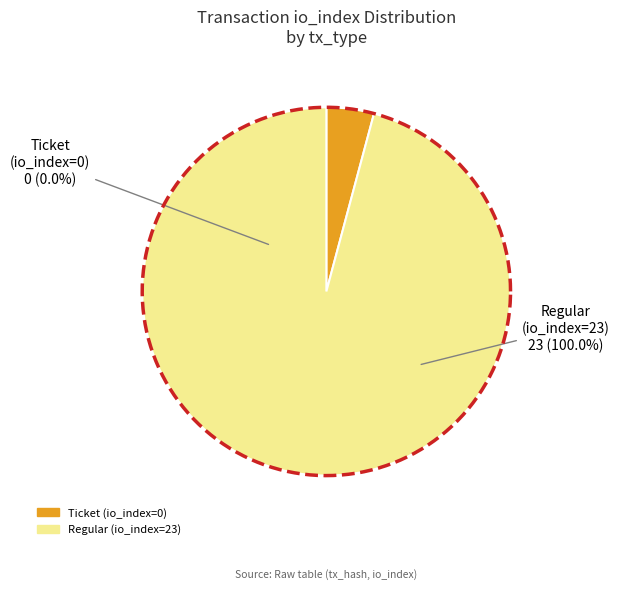

Count the number of slices in the pie.

2